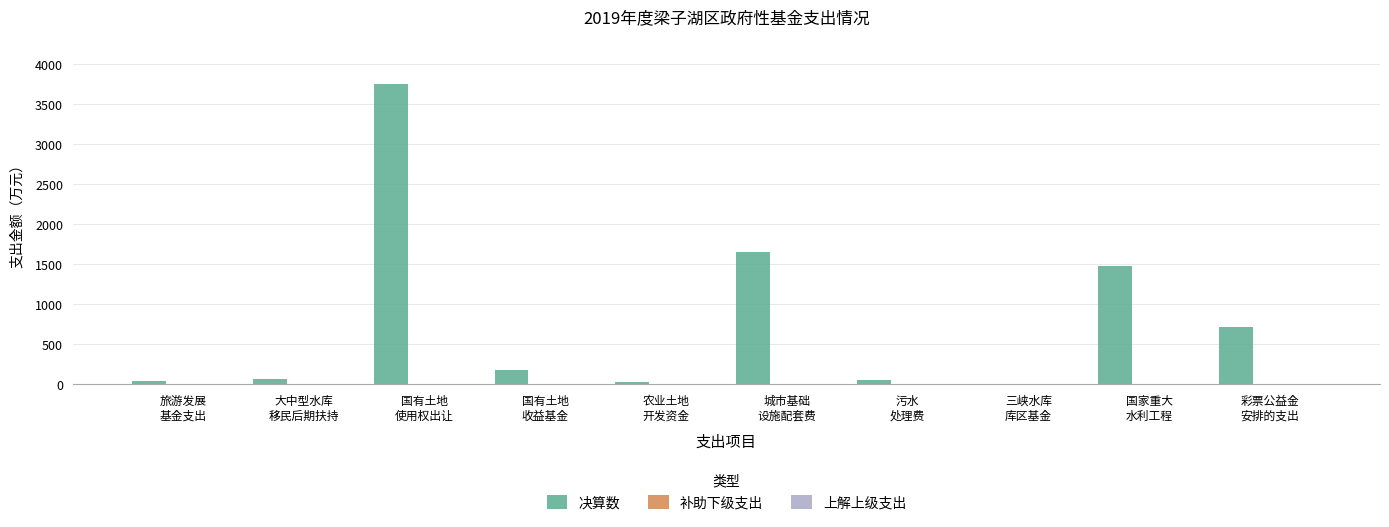

What is the sum of all values?

7980